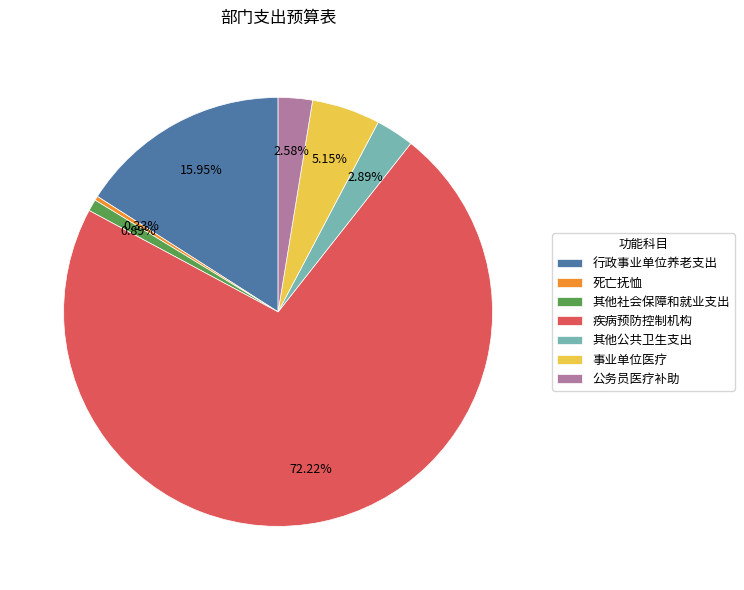

How many slices are in this pie chart?

7